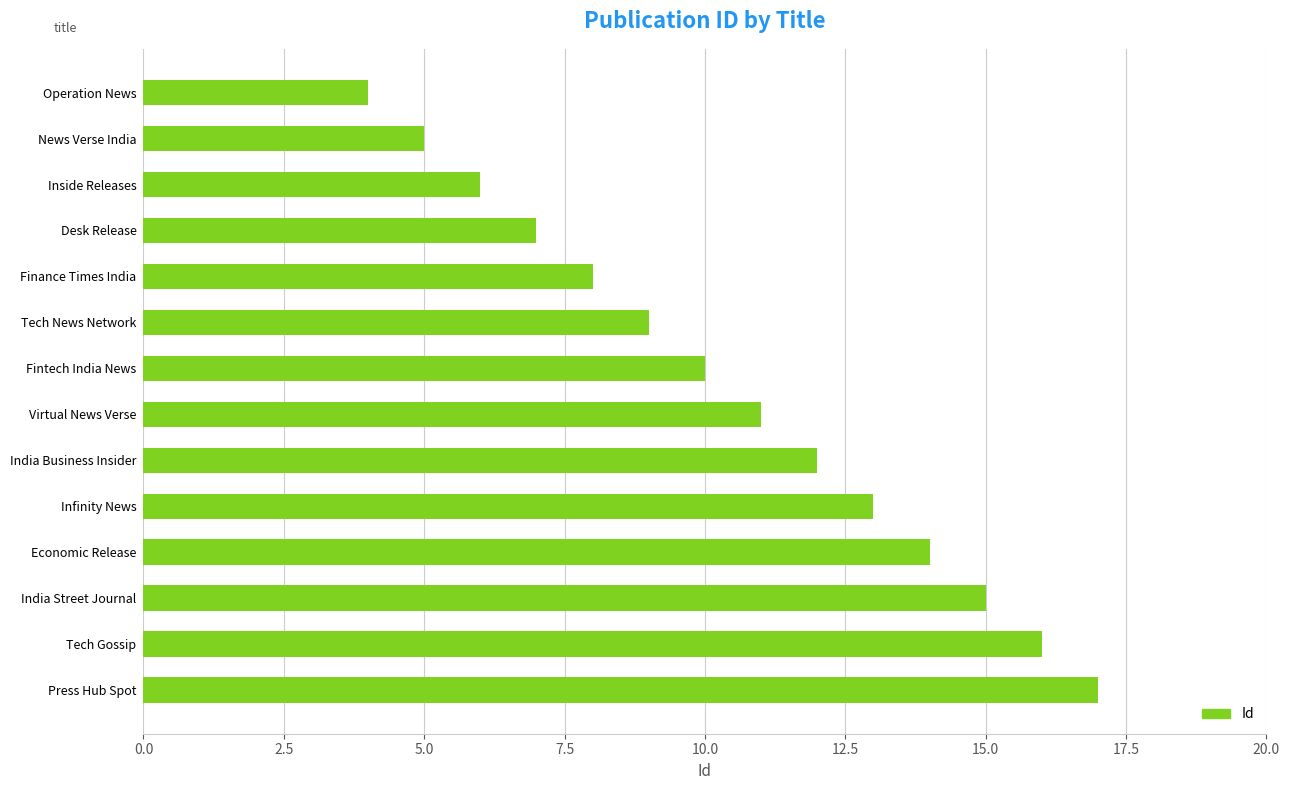

Which has a higher value, Economic Release or Operation News?

Economic Release